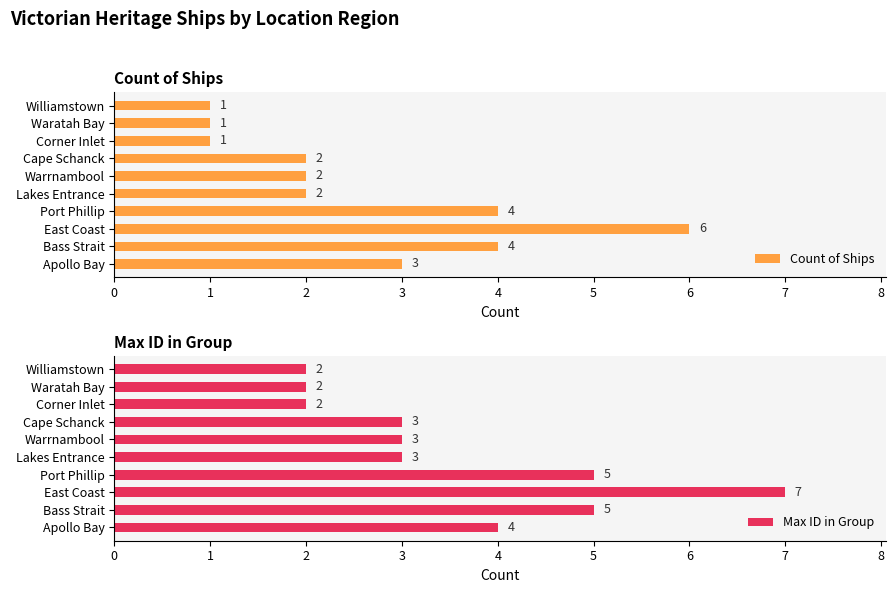

What are all the series names shown in the legend?

Count of Ships, Max ID in Group